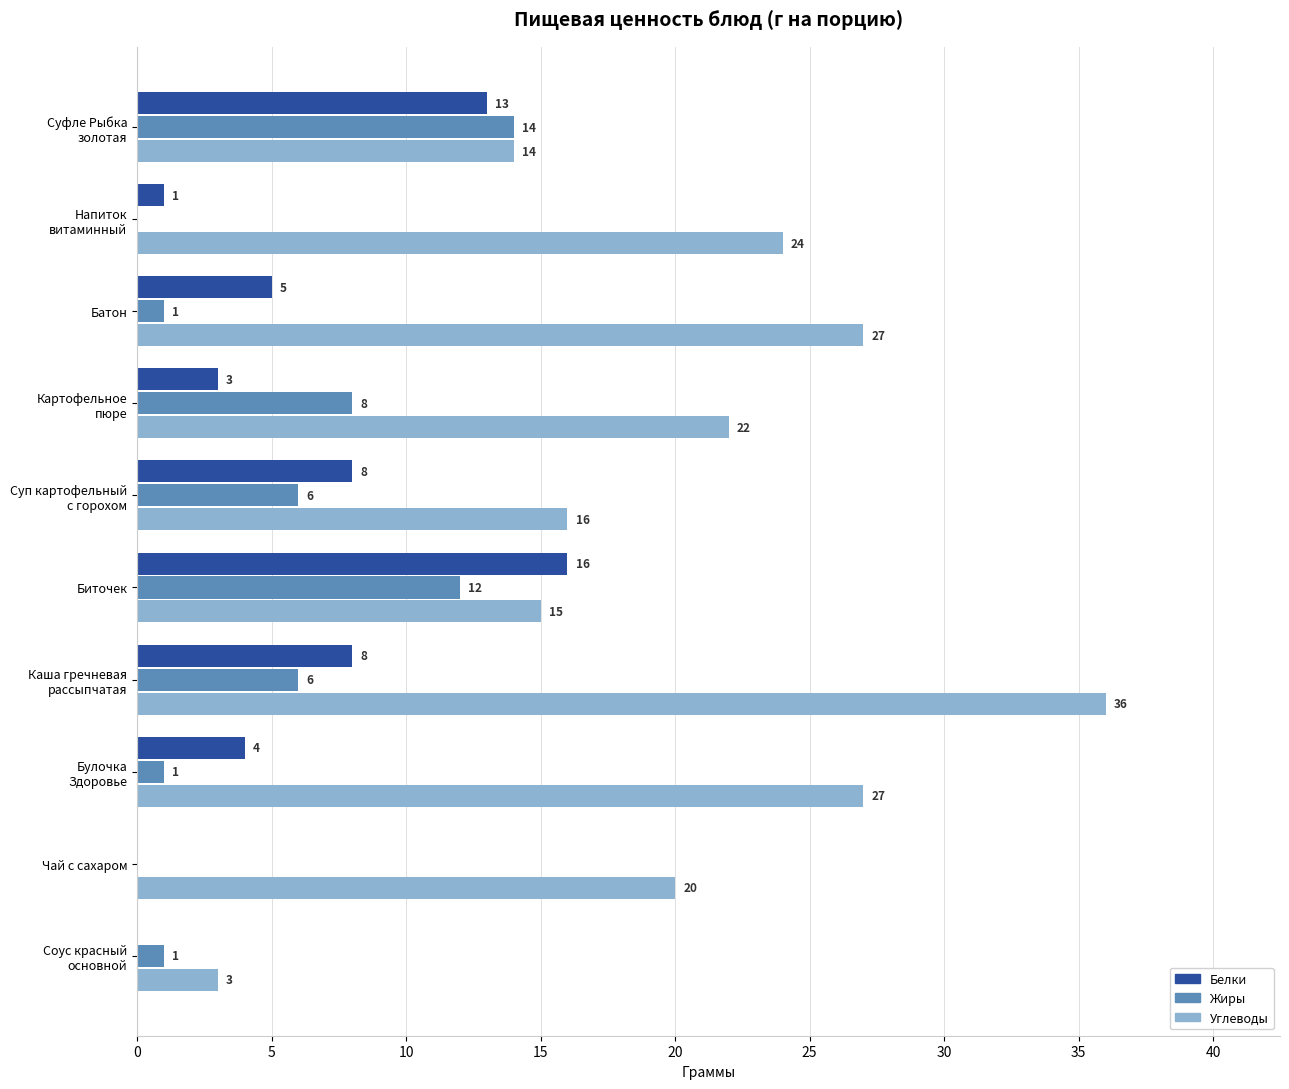

What is the sum of all Белки values?

58